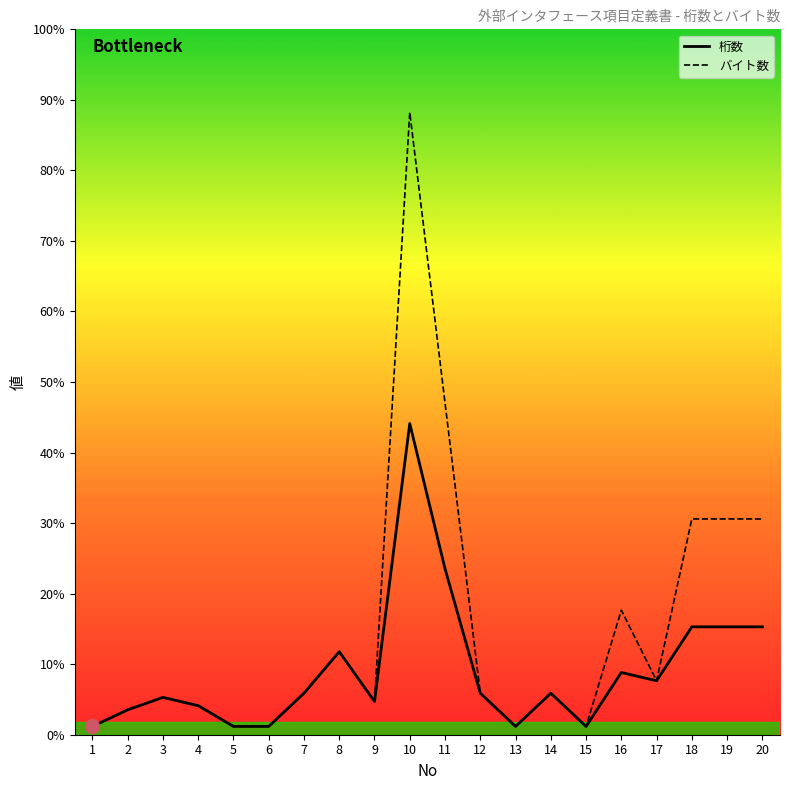

In 桁数, how many points are higher than both neighbors (excluding endpoints)?

5